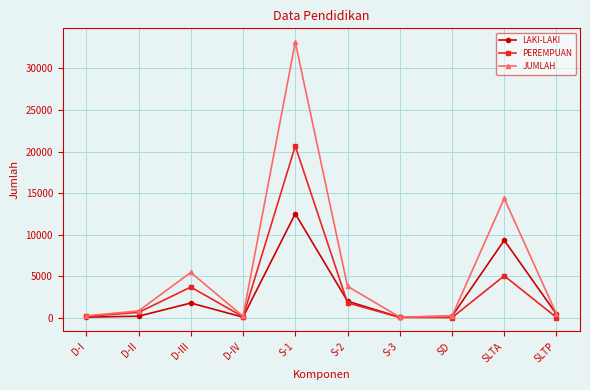

Which category has the highest value in the JUMLAH series?

S-1